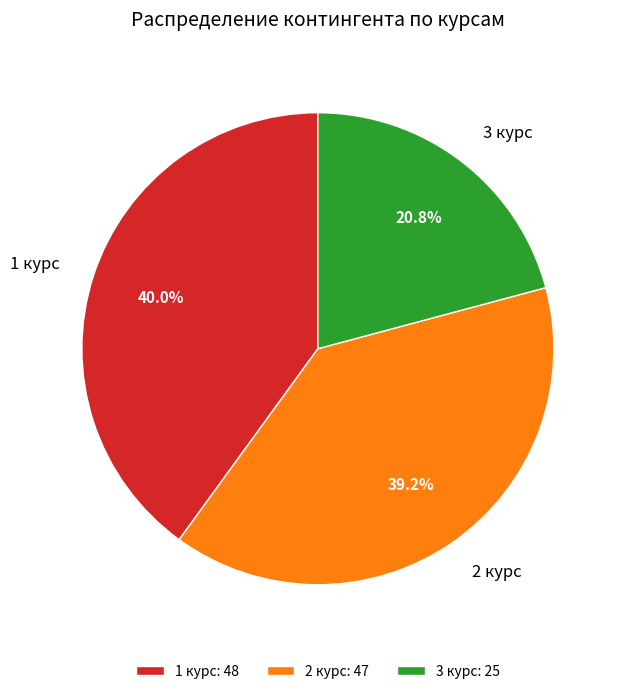

Combined, what portion of the pie is 3 курс and 2 курс?

60.0%